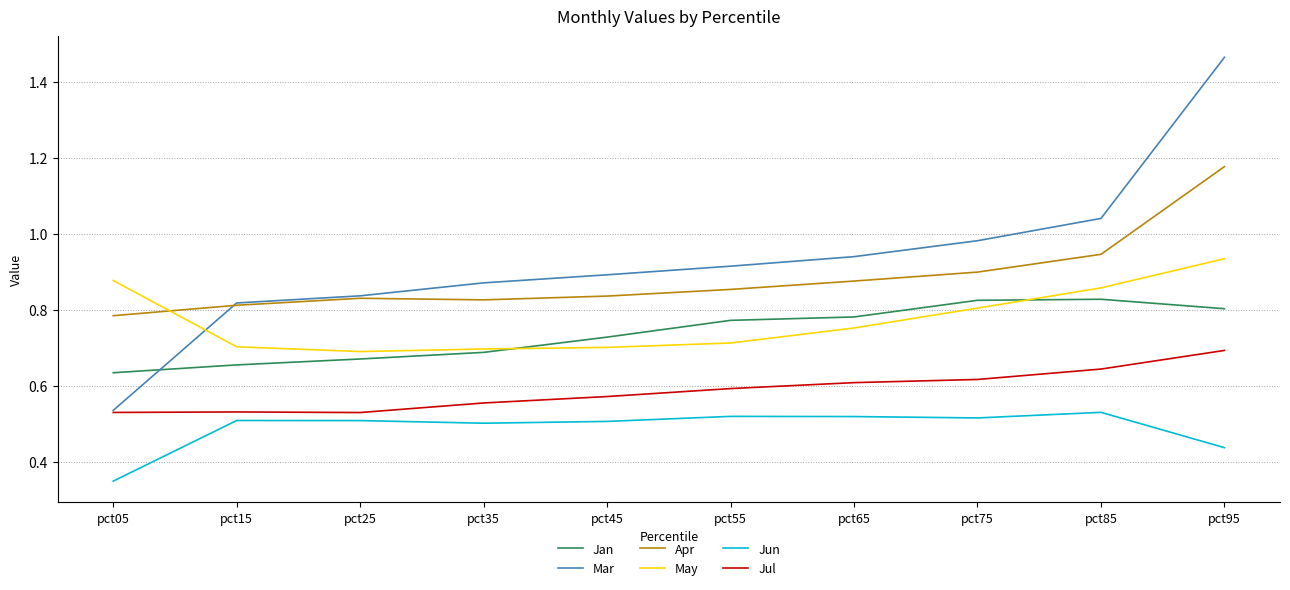

Between which two adjacent categories do May and Apr first intersect?

pct05 and pct15